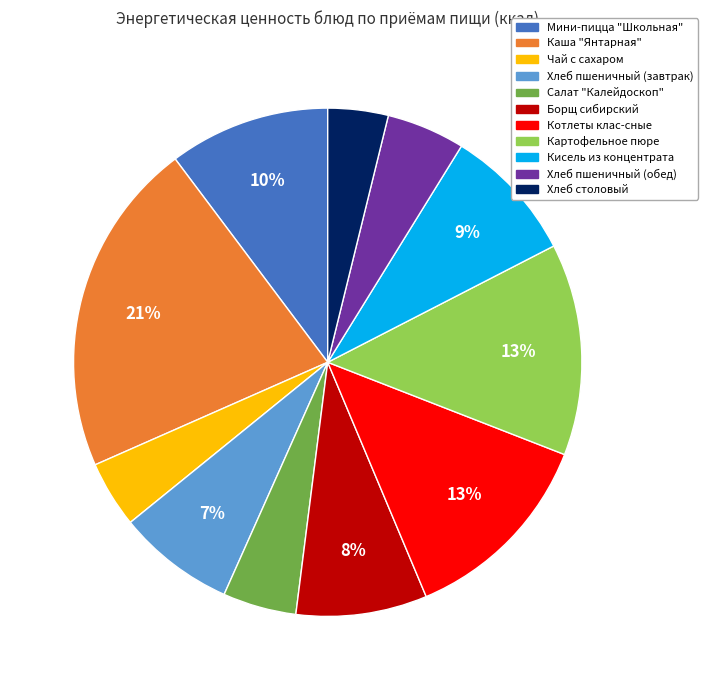

To the nearest percent, what is the combined percentage of Котлеты клас-сные and Борщ сибирский?

21%